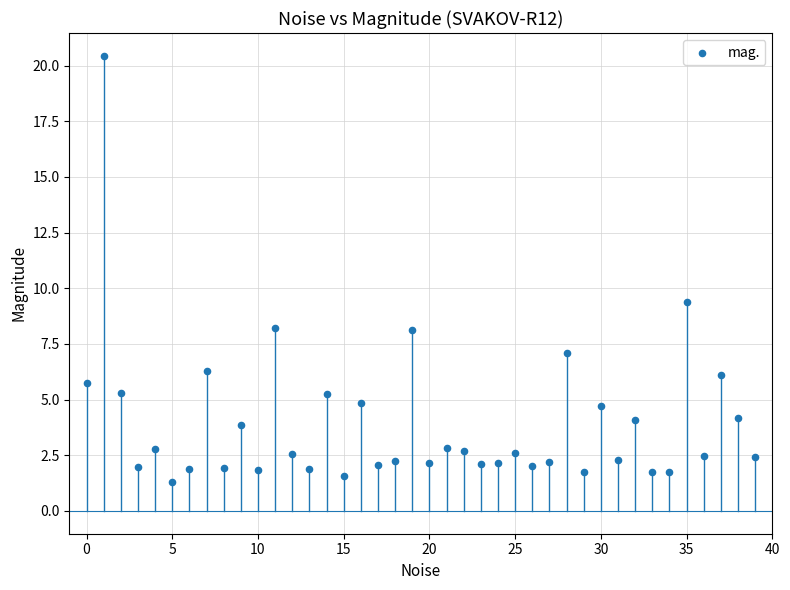

What Y value in the scatter plot is closest to 10?

9.4